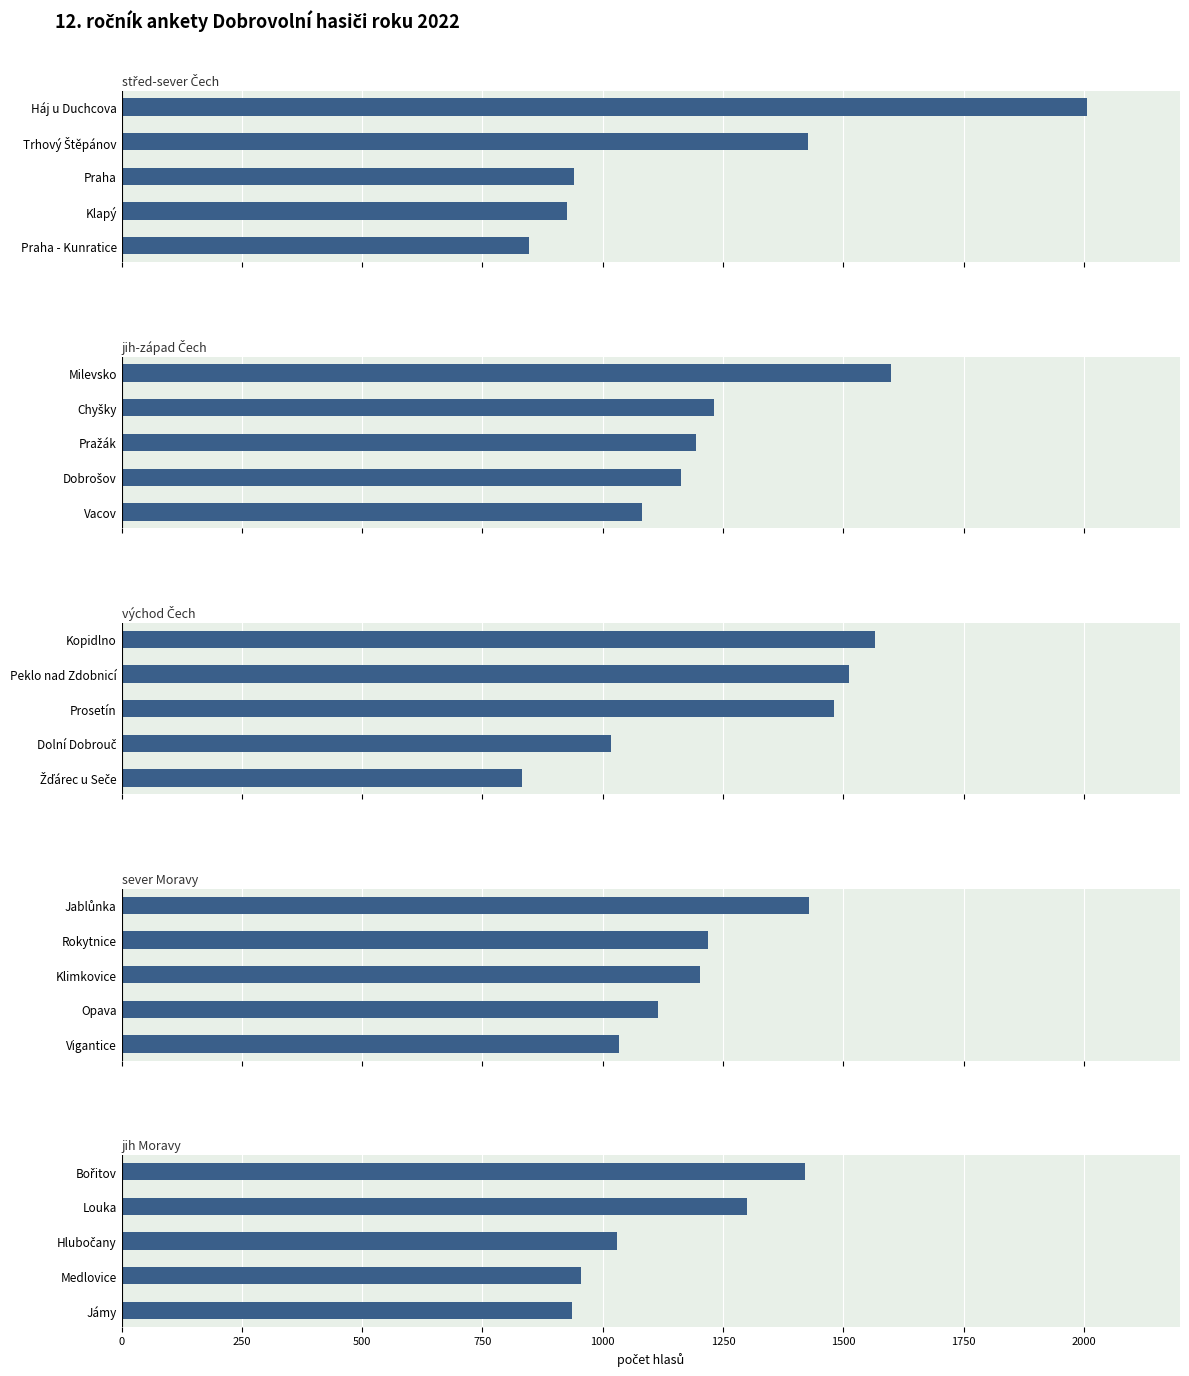

Rank the series by their maximum value, from lowest to highest.

jih Moravy, sever Moravy, východ Čech, jih-západ Čech, střed-sever Čech